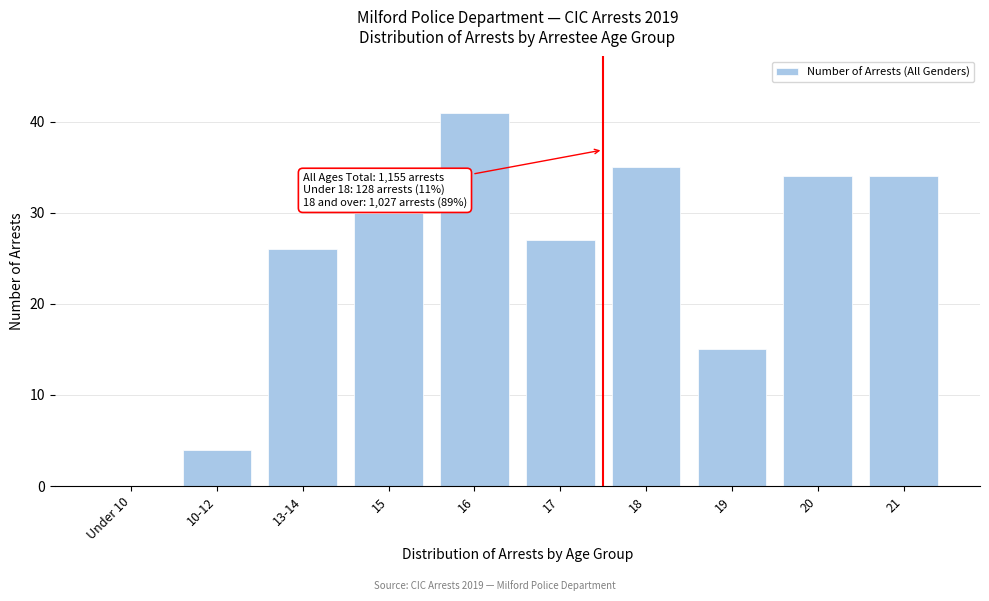

Reading left to right, extract all data points from this chart.

Under 10=0	10-12=4	13-14=26	15=30	16=41	17=27	18=35	19=15	20=34	21=34